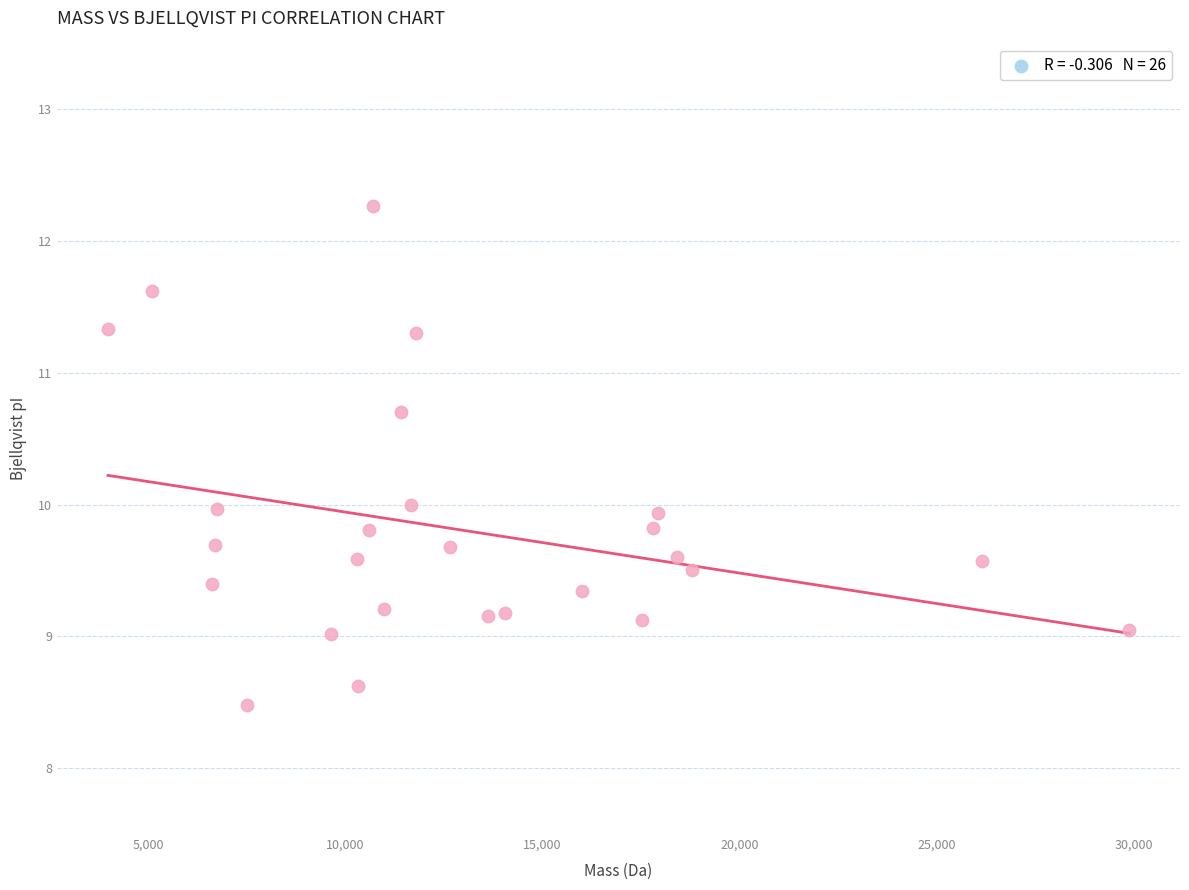

What is the range of X values (max minus min)?

25899.3